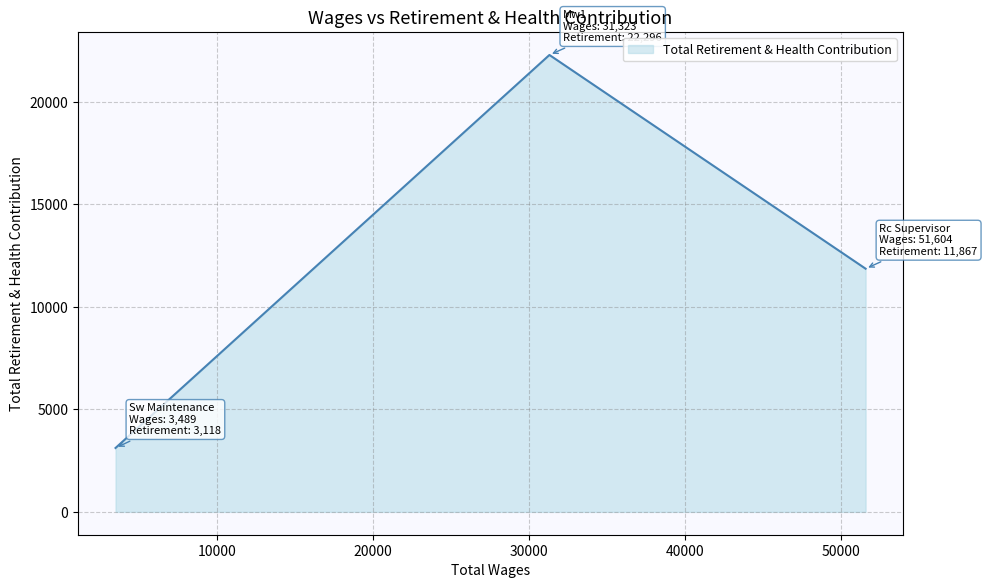

What is the difference between the maximum and minimum values?

19178